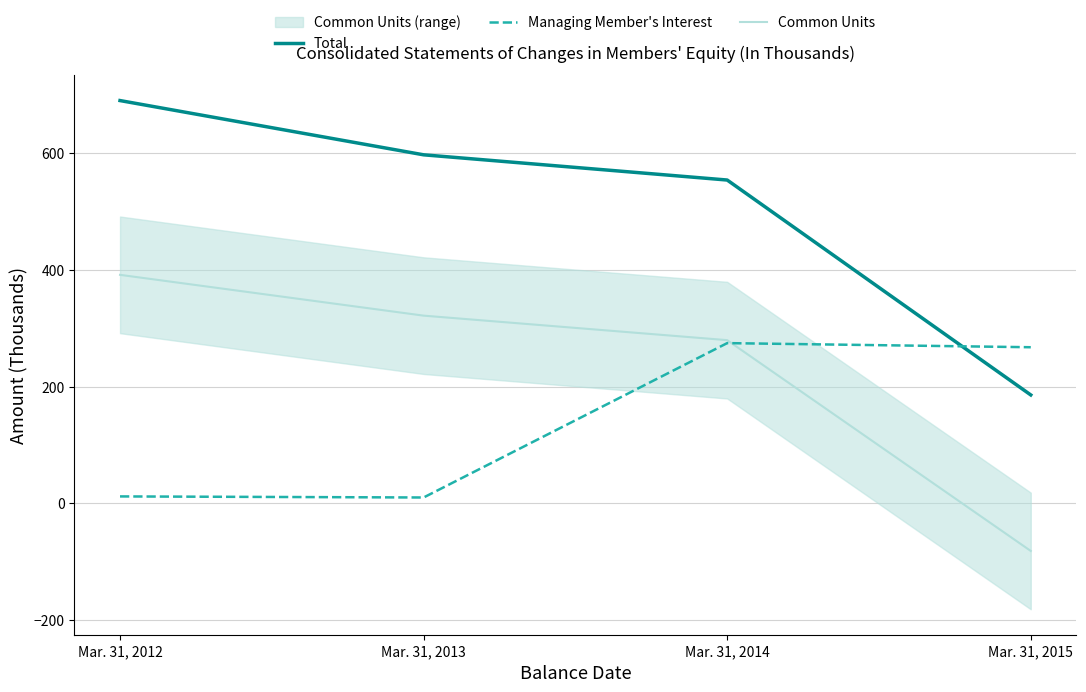

What is the spread (max minus min) of values at Mar. 31, 2013?

587.5